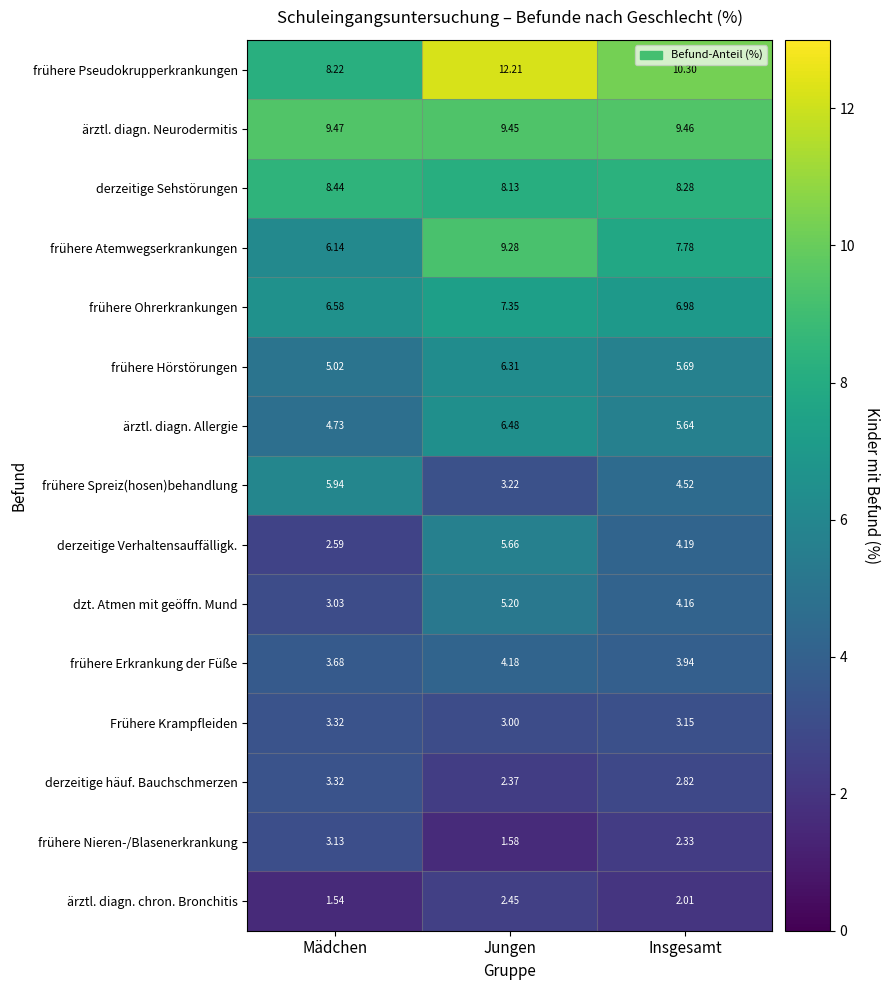

At which label is frühere Atemwegserkrankungen closest to 7?

Insgesamt